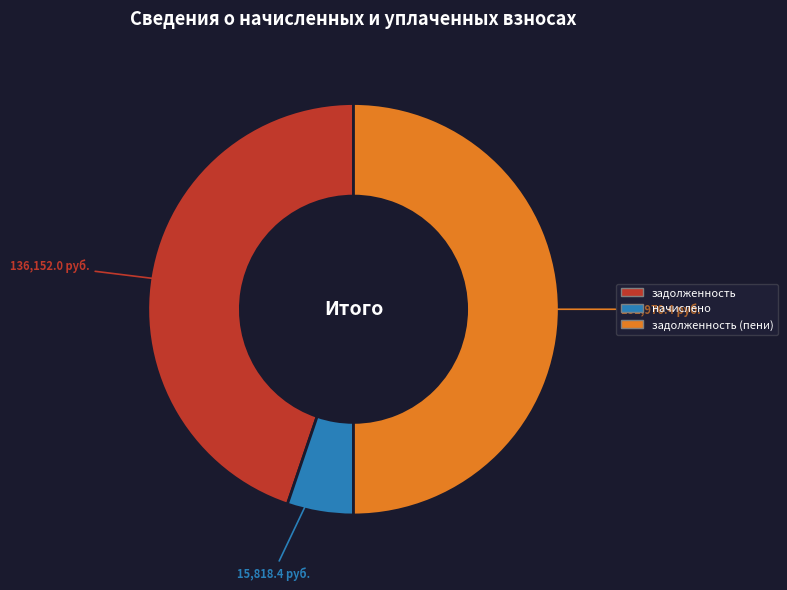

Count the number of slices in the pie.

3